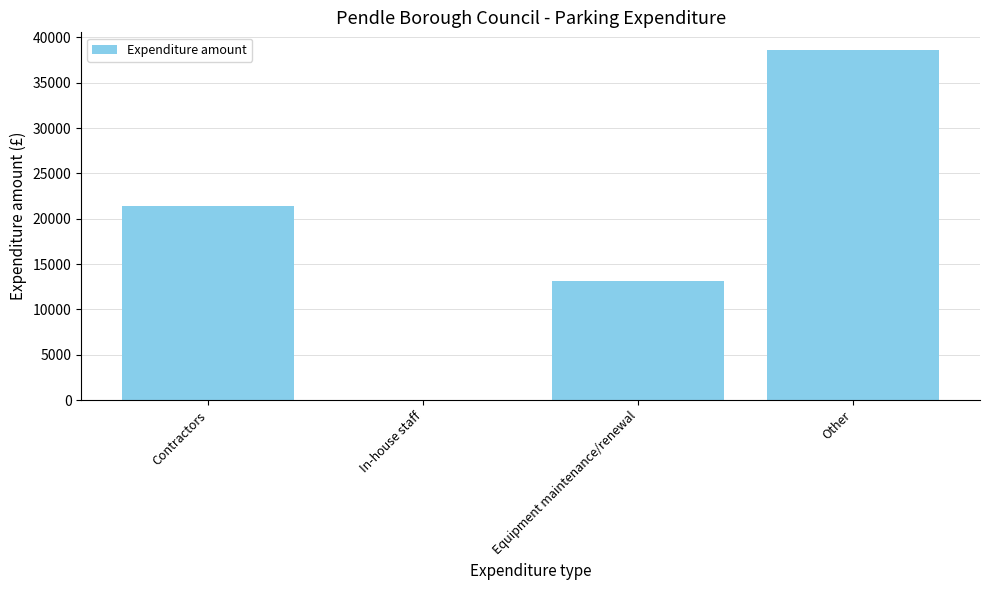

Reading right to left, what are all the values shown in this chart?

38638	13178	0	21414